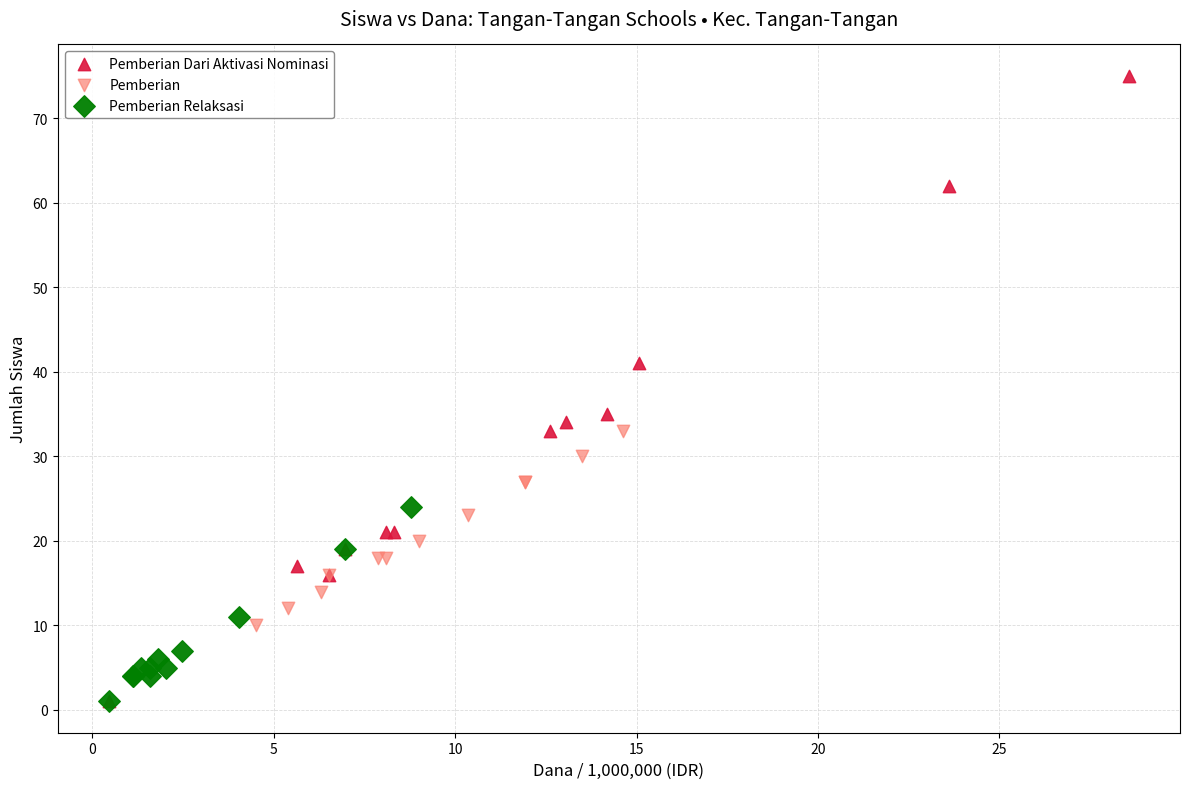

What are all the series names shown in the legend?

Pemberian Dari Aktivasi Nominasi, Pemberian, Pemberian Relaksasi